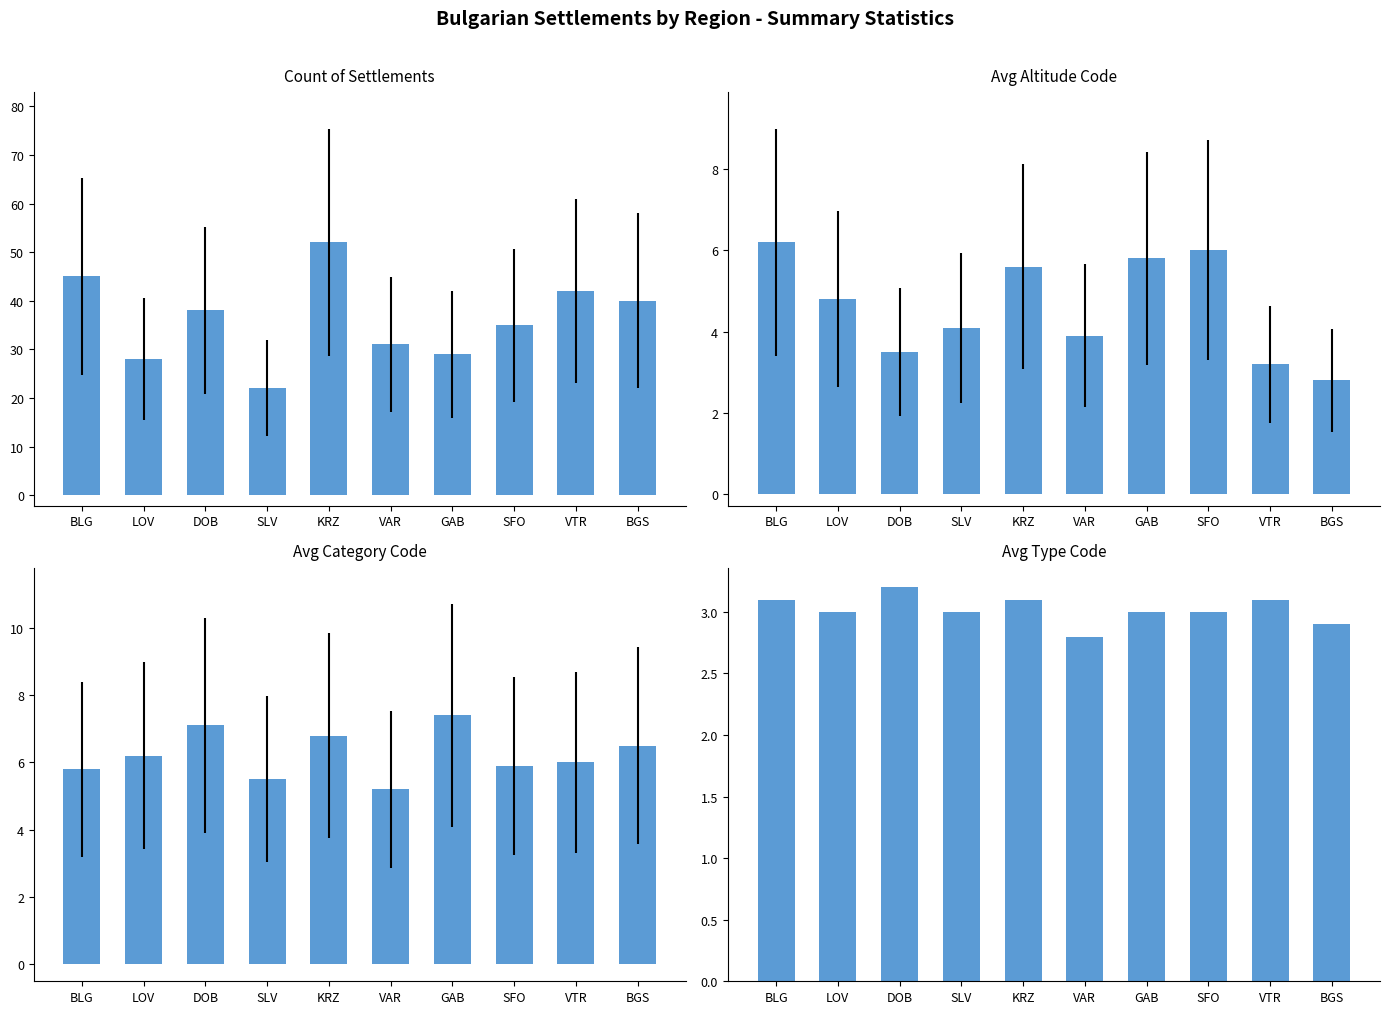

How many groups of bars are there?

10